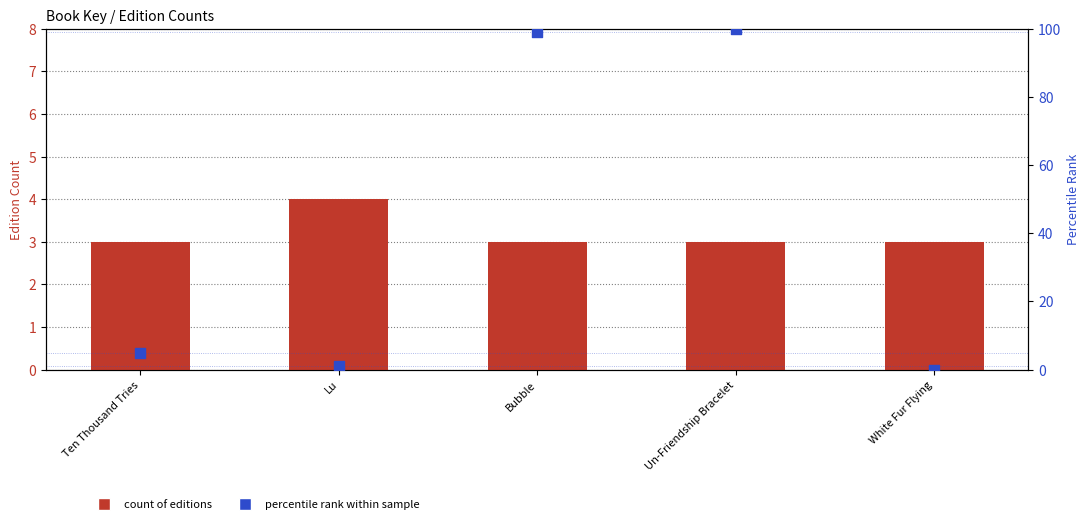

At how many categories does at least one series exceed 18?

2